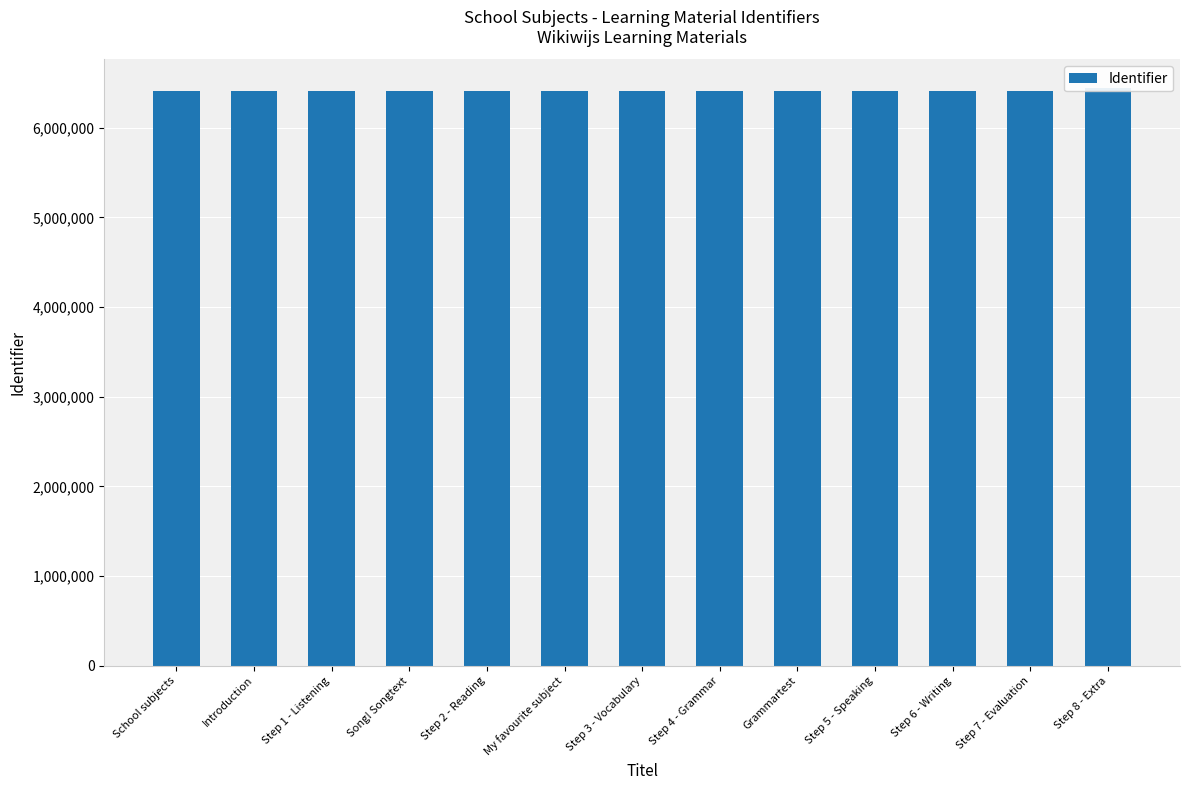

Reading left to right, what are all the values shown in this chart?

6408797	6408798	6408800	6408802	6408804	6408807	6408808	6408811	6408815	6408816	6408818	6408820	6440891